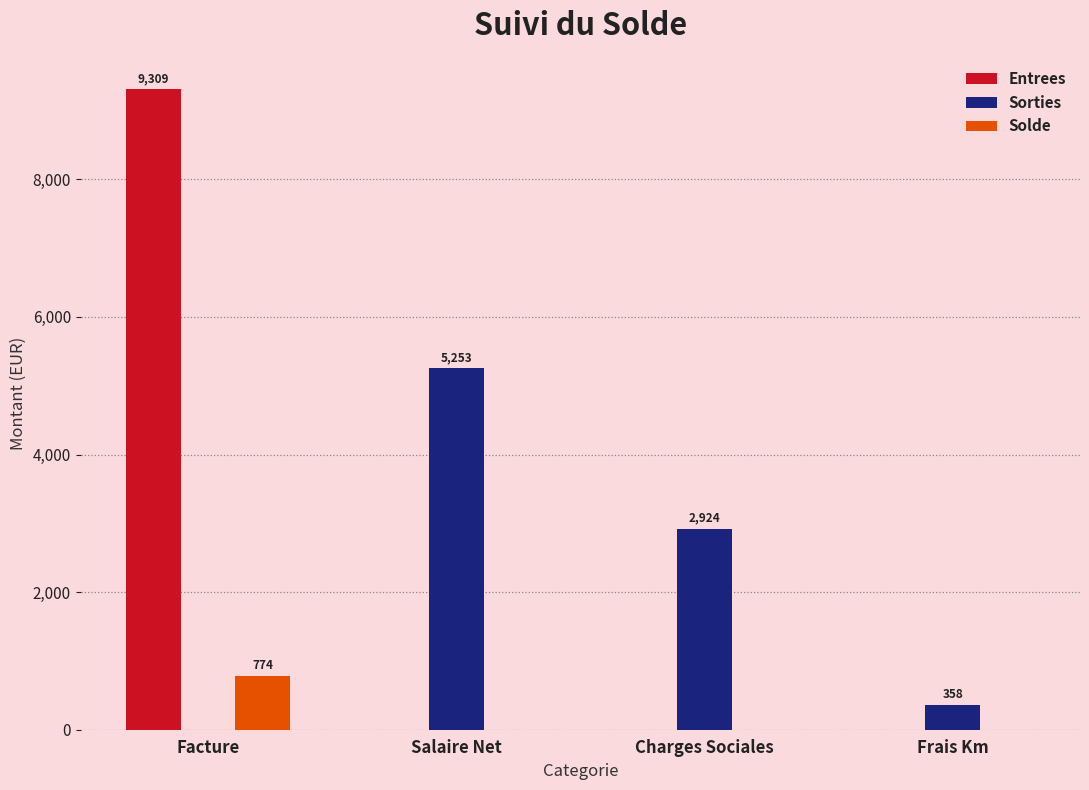

At which category is the sum across all series the highest?

Facture